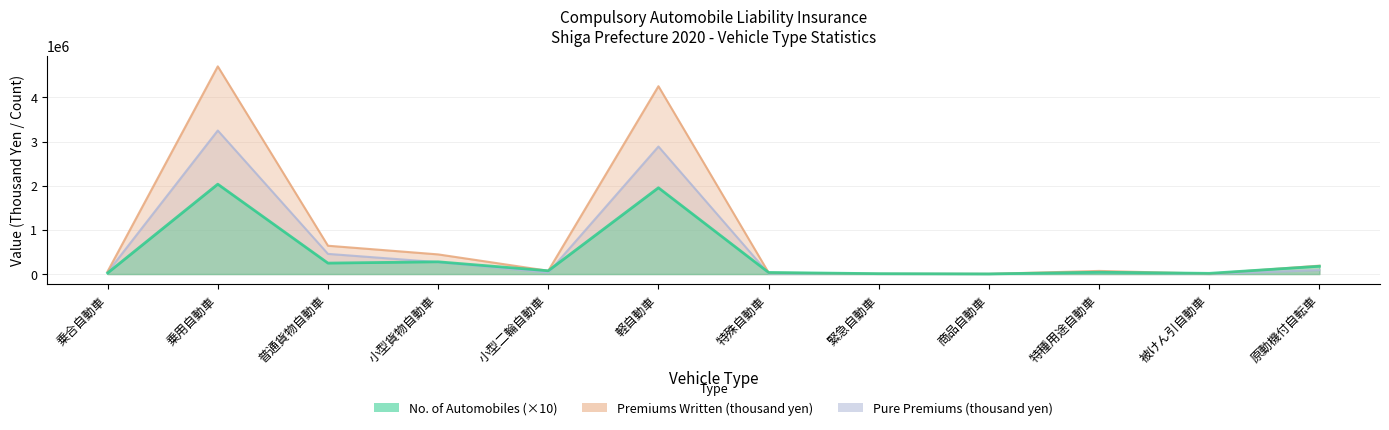

Which series has the largest total across all categories?

Premiums Written (thousand yen)